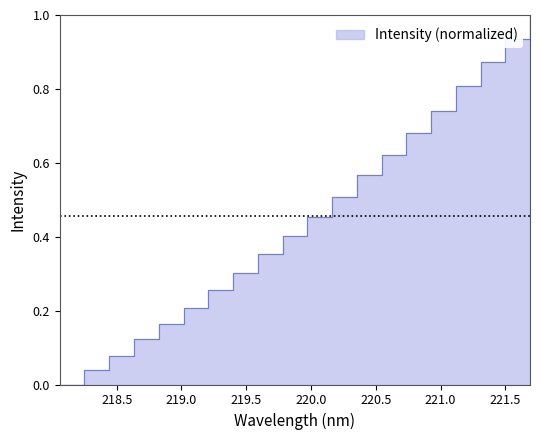

The chart shows a value of 0.2 at 220.1623. True or false?

False